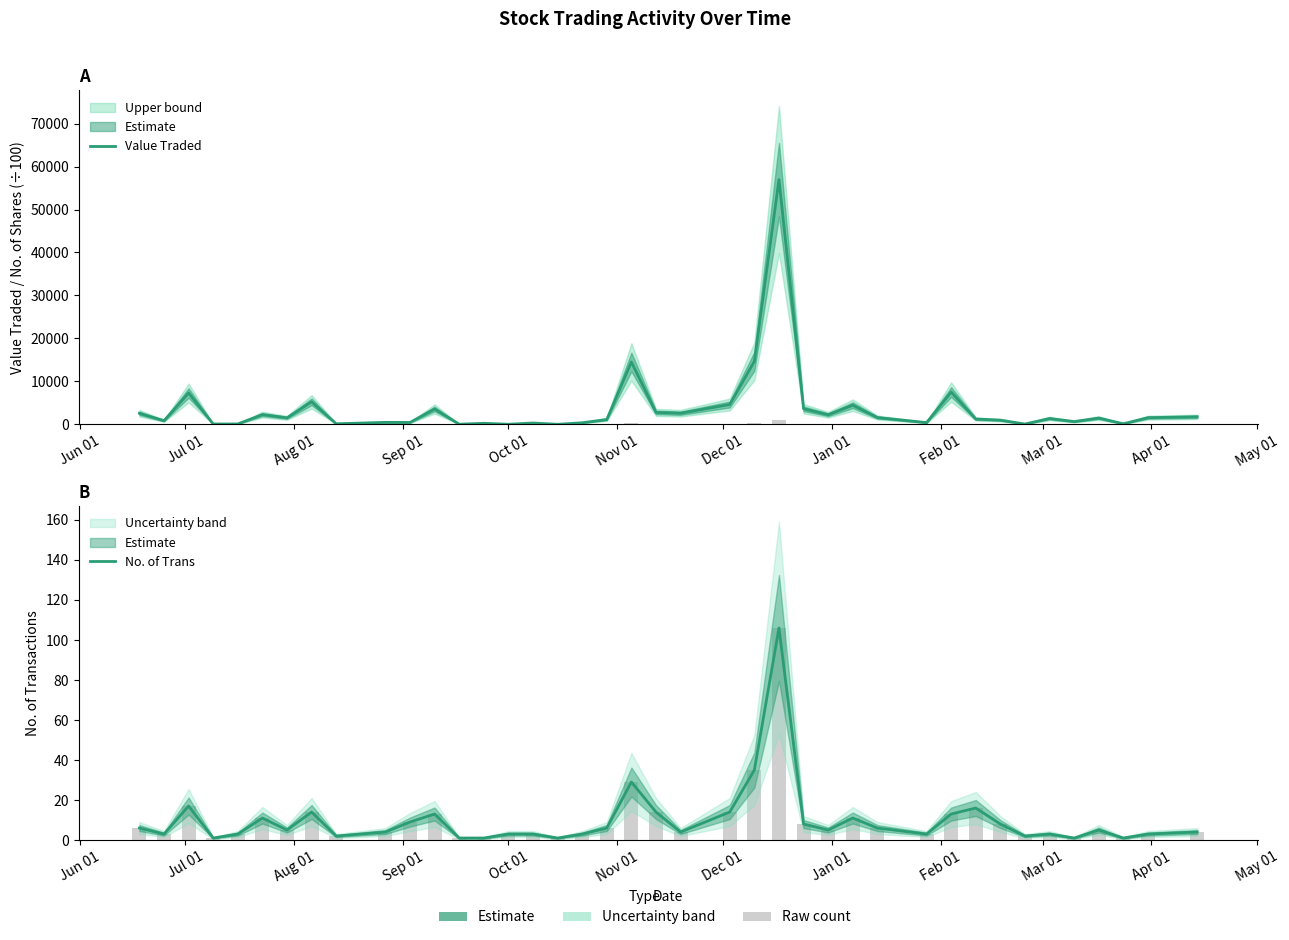

How many values in the Value Traded series are below 1456?

20